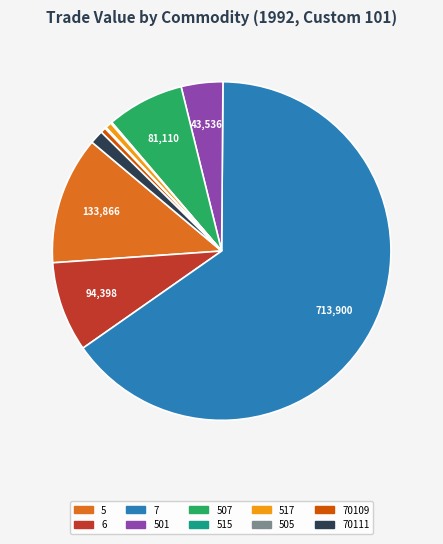

Is there a majority slice in this chart?

Yes